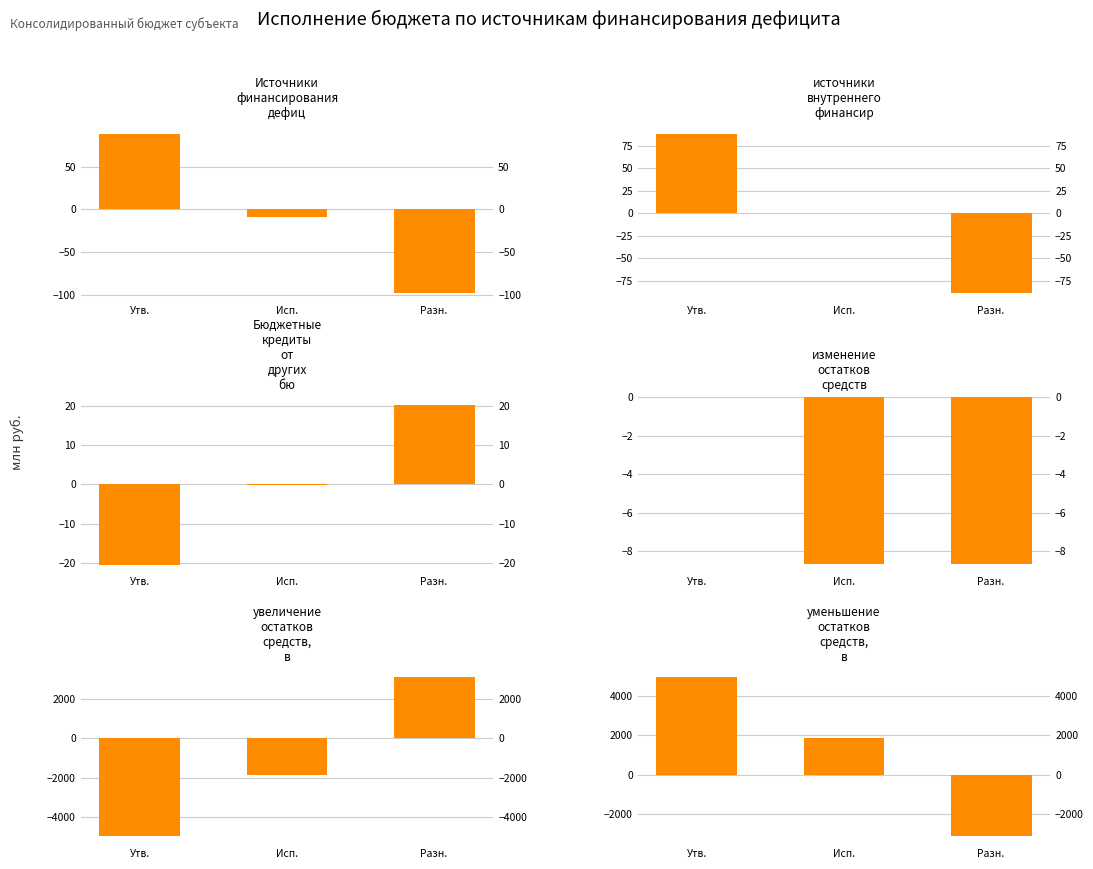

Where is уменьшение остатков средств, всего nearest to the value 920?

Исп.